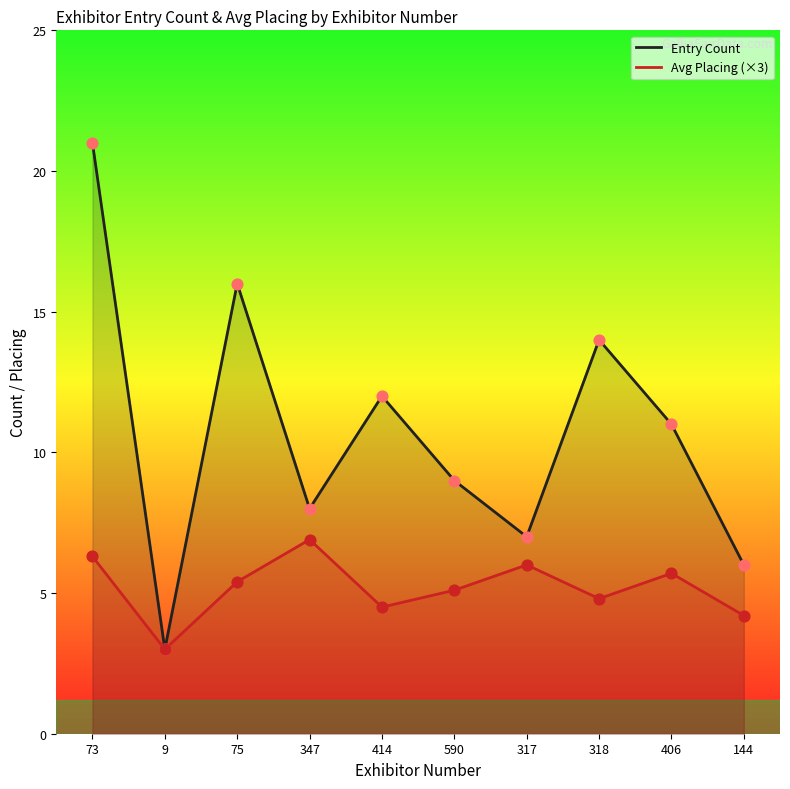

Is the value of Entry Count at 73 greater than the value of Avg Placing (×3) at 73?

Yes